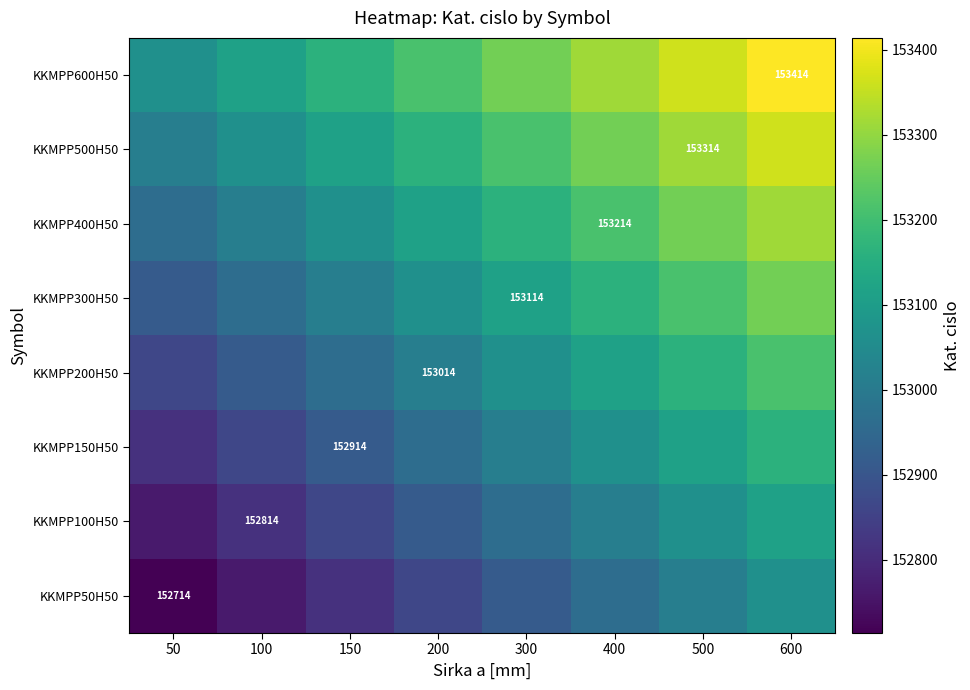

Is it true that KKMPP400H50 equals 241231 at 400?

False